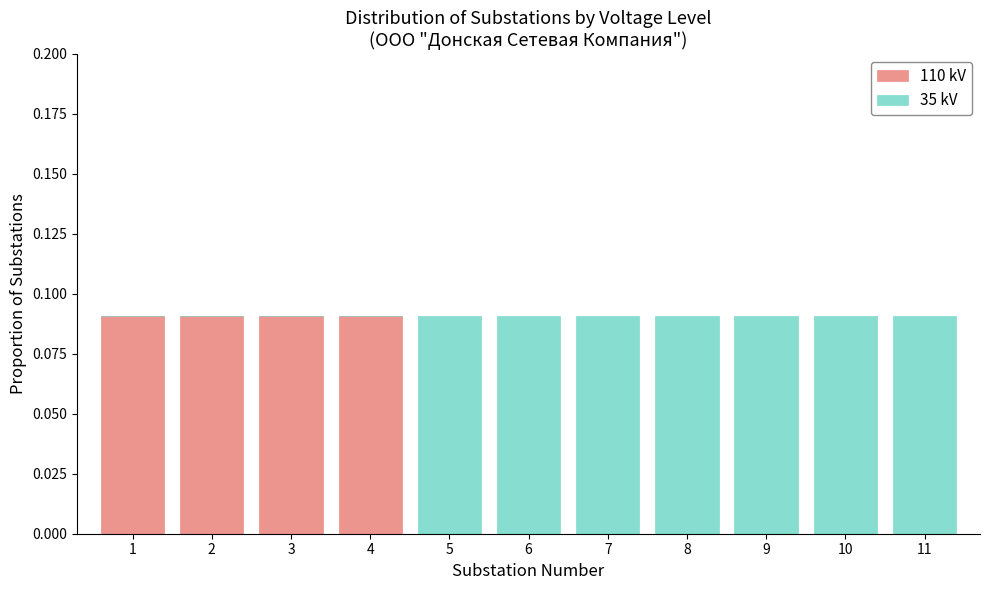

Are the bars grouped side by side (vs. stacked)?

No